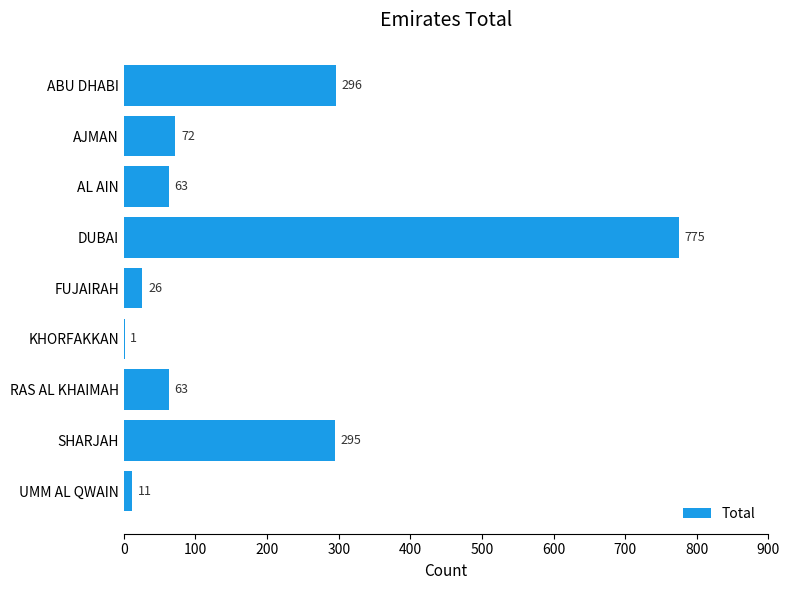

True or false: the data shows 444 at ABU DHABI.

False